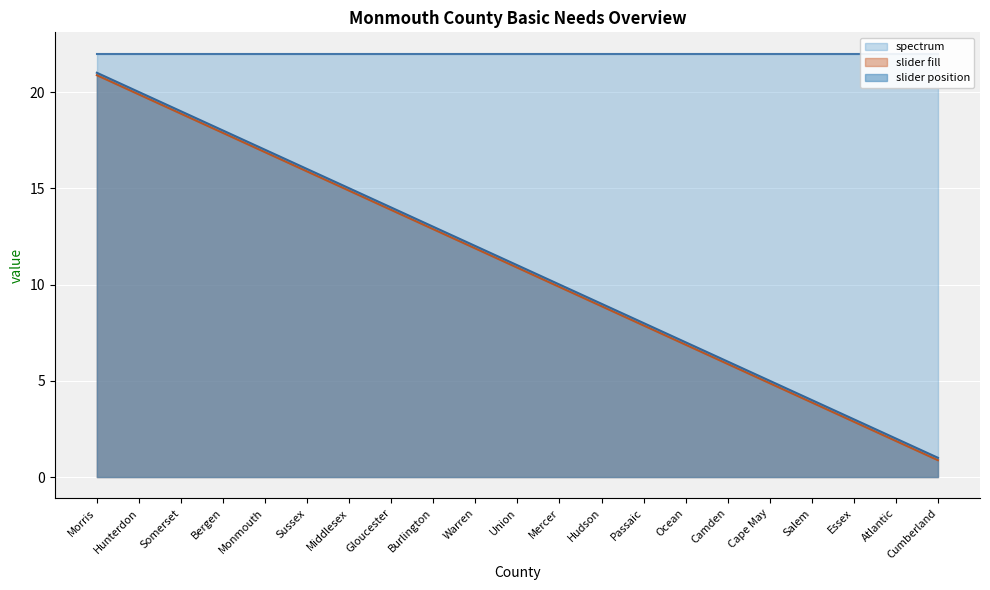

True or false: slider fill has a value of 11.1 at Morris.

False